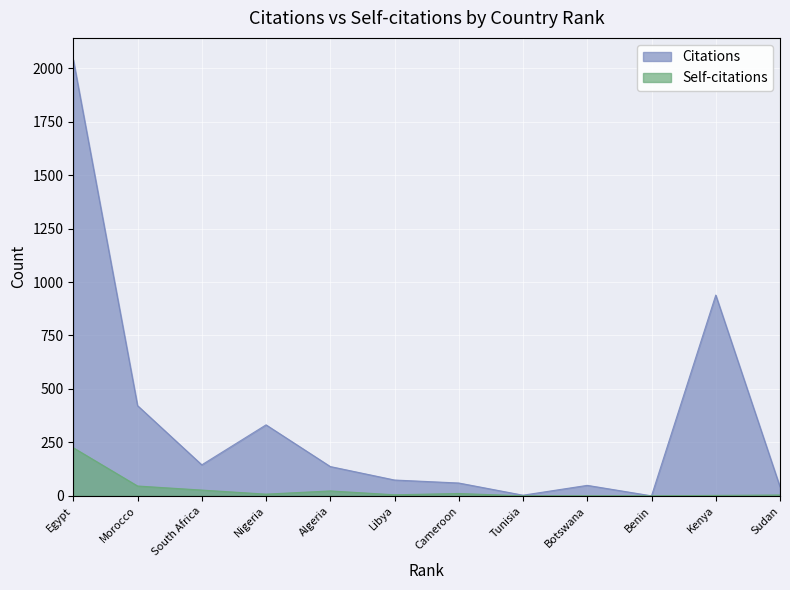

True or false: Citations and Self-citations intersect in this chart.

False